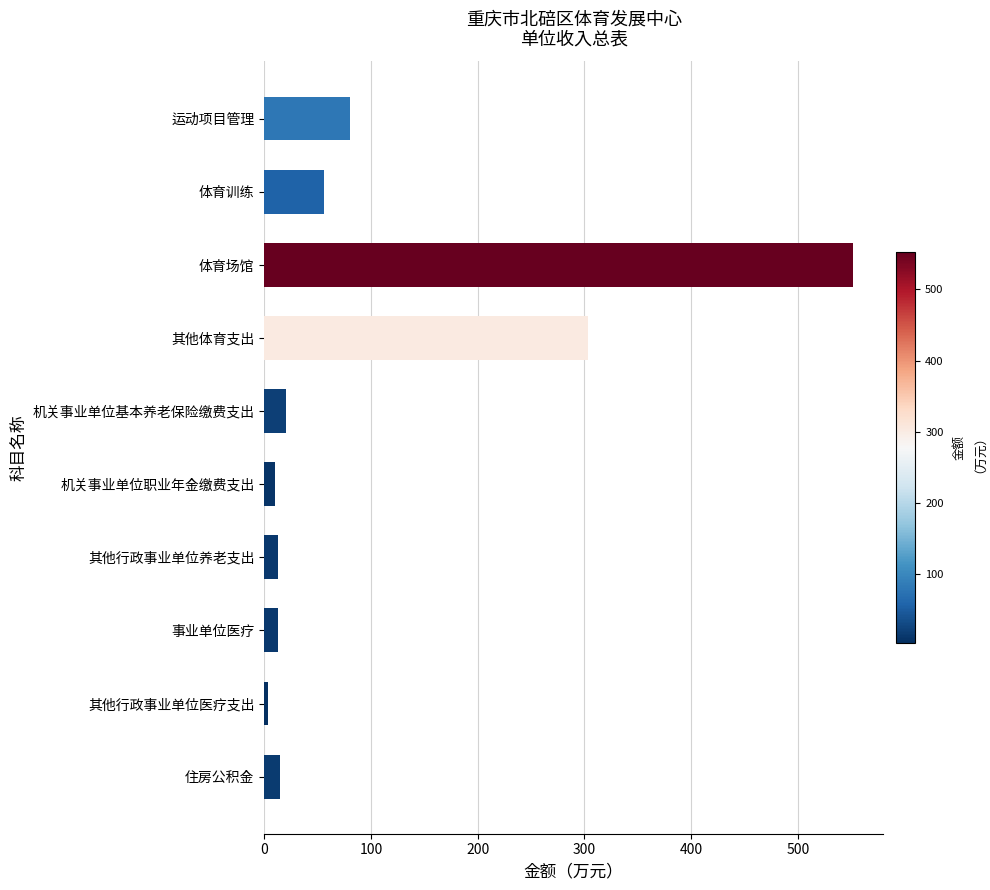

What is the value of the 4th bar from the top?

303.2